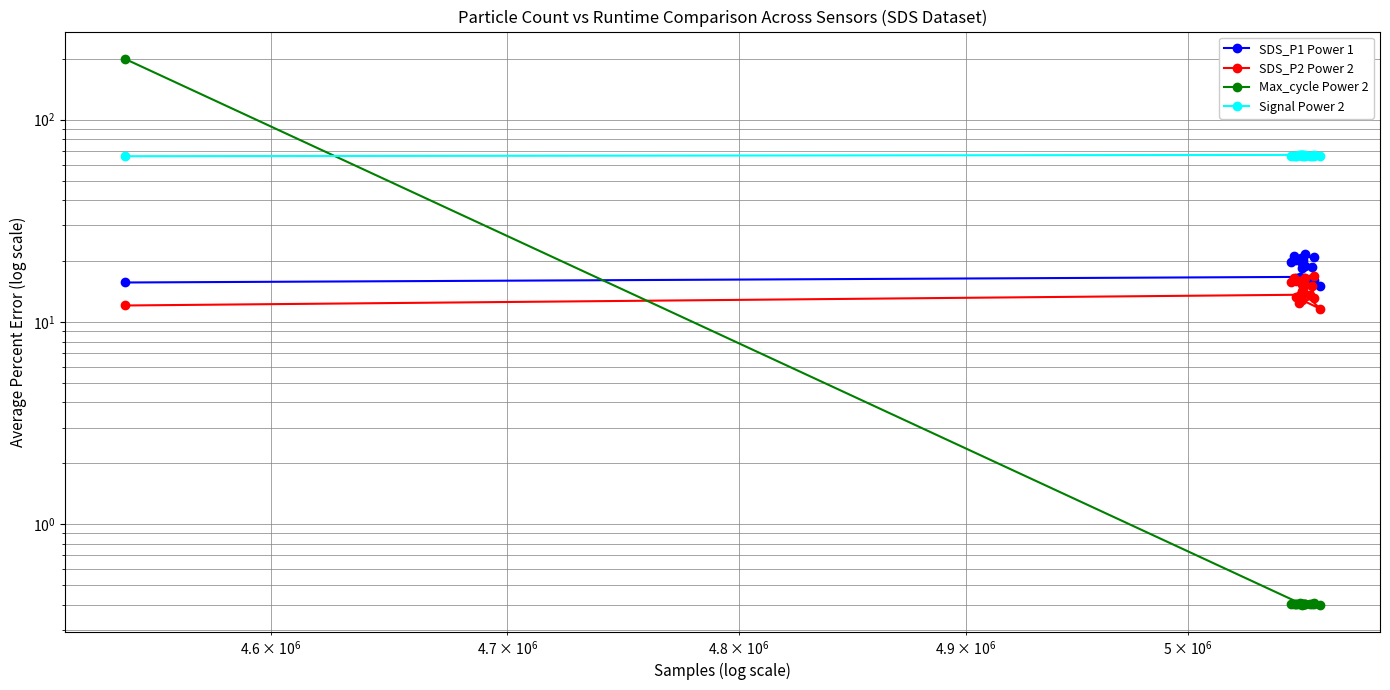

How many intersections are there between Max_cycle Power 2 and Signal Power 2?

1